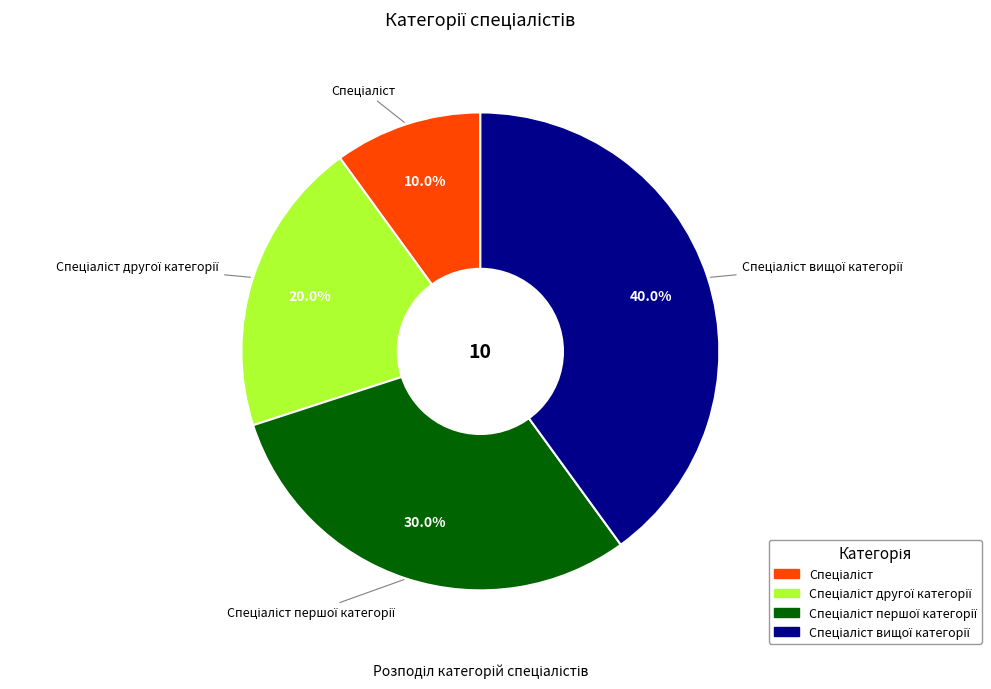

Is there any slice that represents more than half of the pie?

No